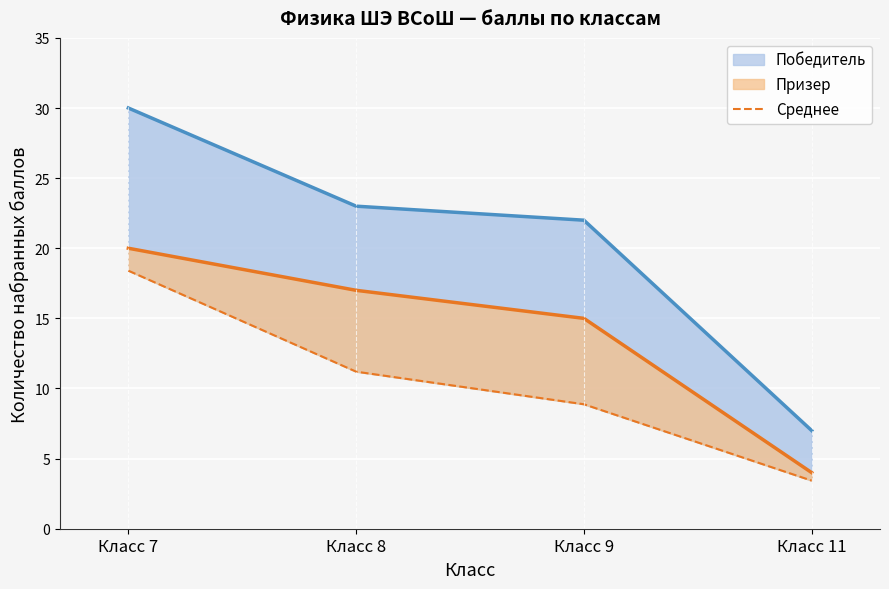

Reading left to right, what are all the values shown in this chart?

Класс 7=18.4	Класс 8=11.2	Класс 9=8.9	Класс 11=3.4